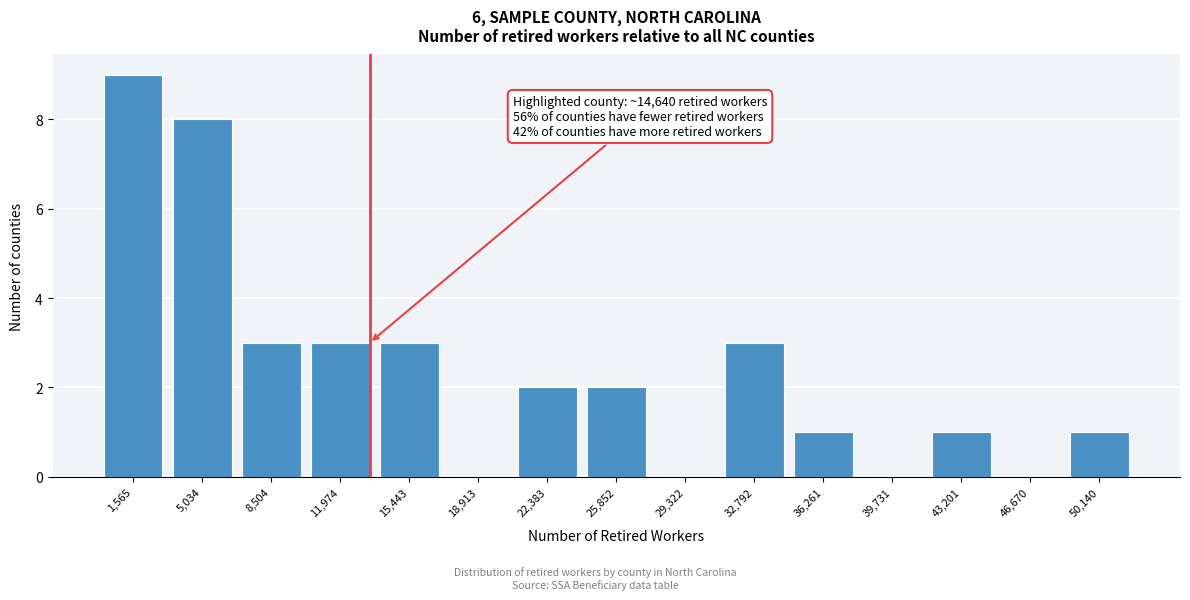

Reading left to right, transcribe all the data shown in this chart.

1,565=9	5,034=8	8,504=3	11,974=3	15,443=3	18,913=0	22,383=2	25,852=2	29,322=0	32,792=3	36,261=1	39,731=0	43,201=1	46,670=0	50,140=1